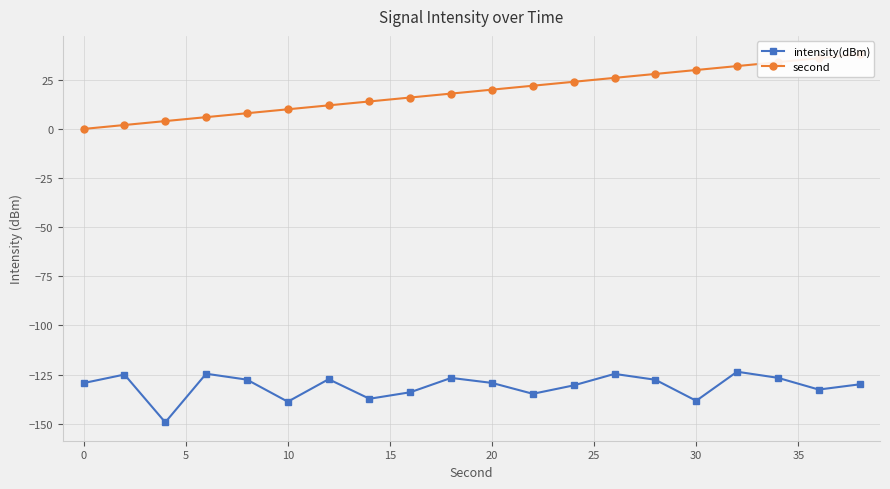

True or false: intensity(dBm) has more than 1 interior local peaks.

True